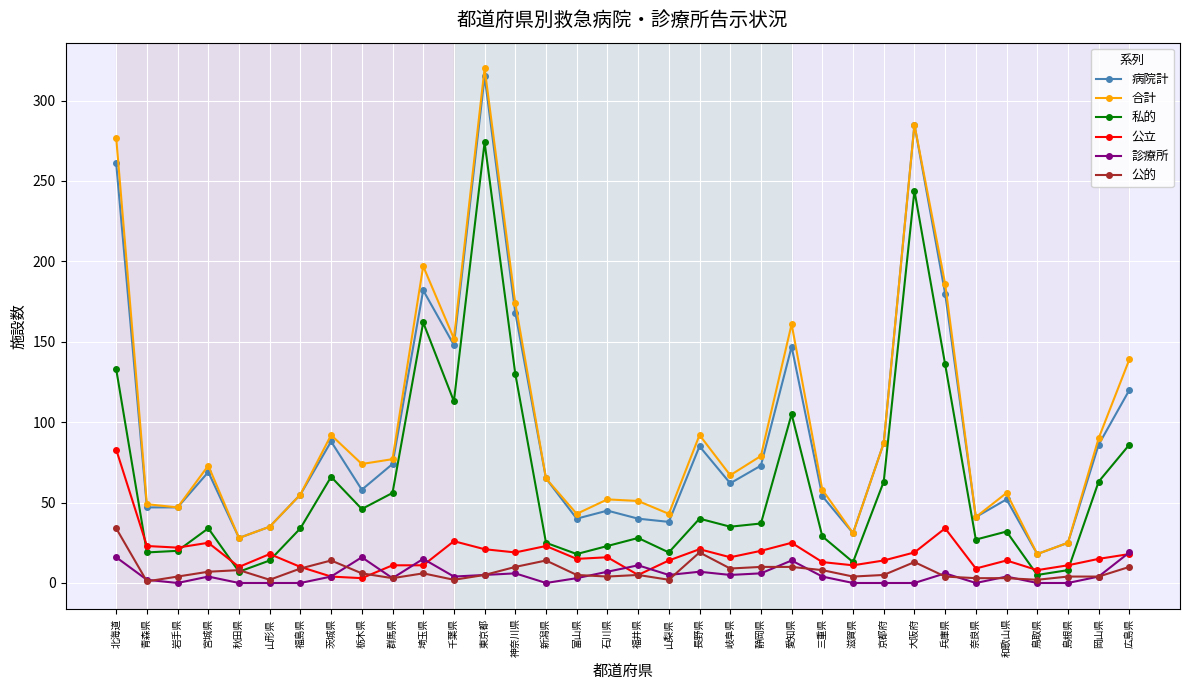

How many lines are shown in the chart?

6